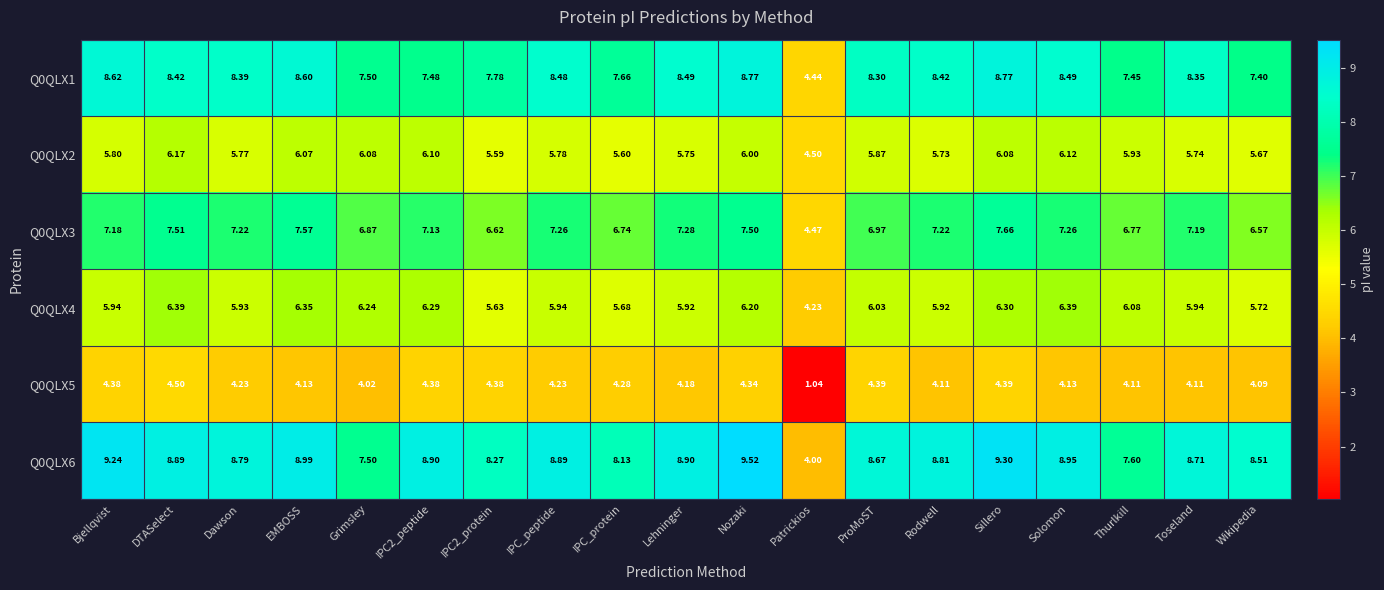

Count the number of categories in the chart.

19